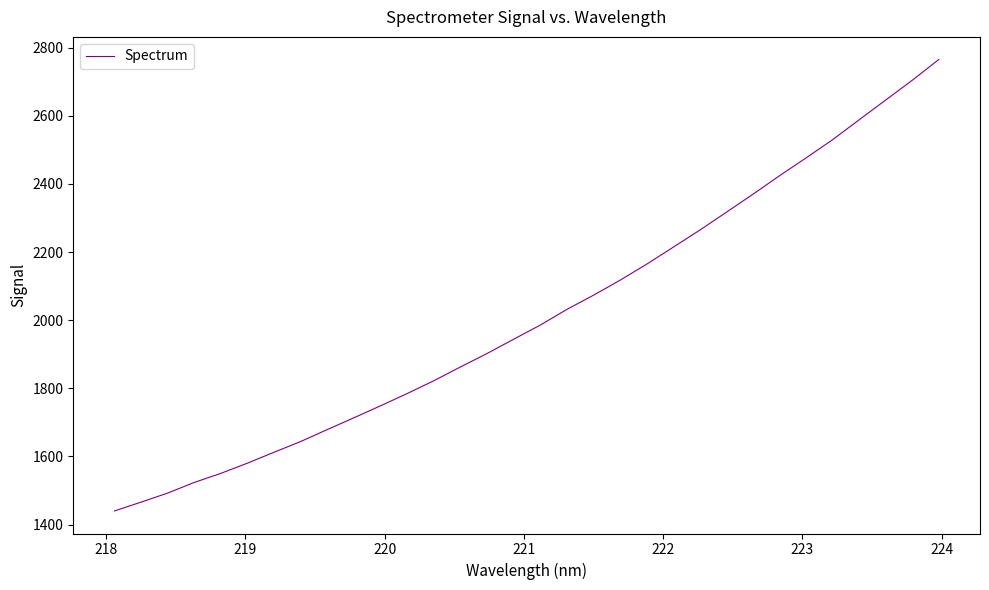

What is the minimum value shown in the chart?

1439.9